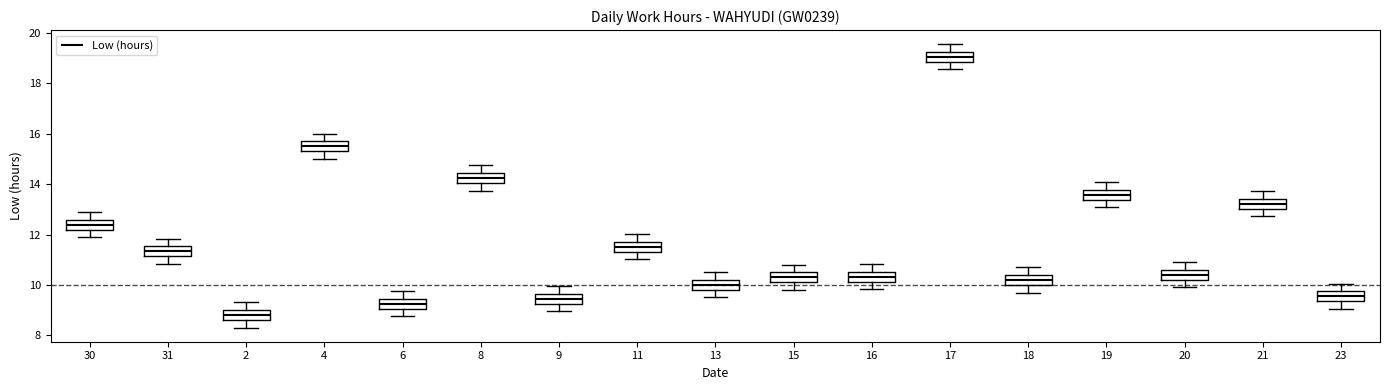

Which box's median line is the highest?

17